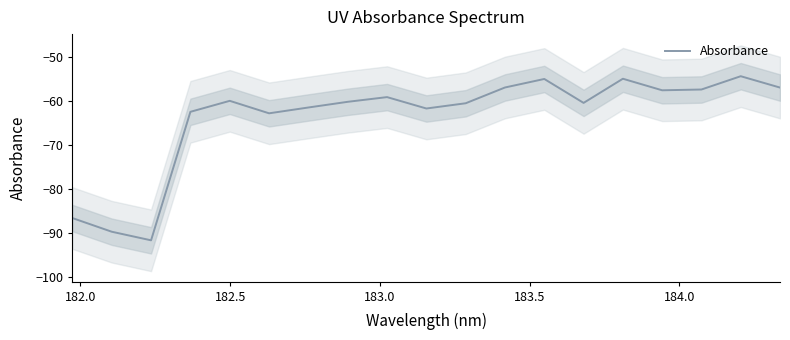

What is the average value?

-63.6